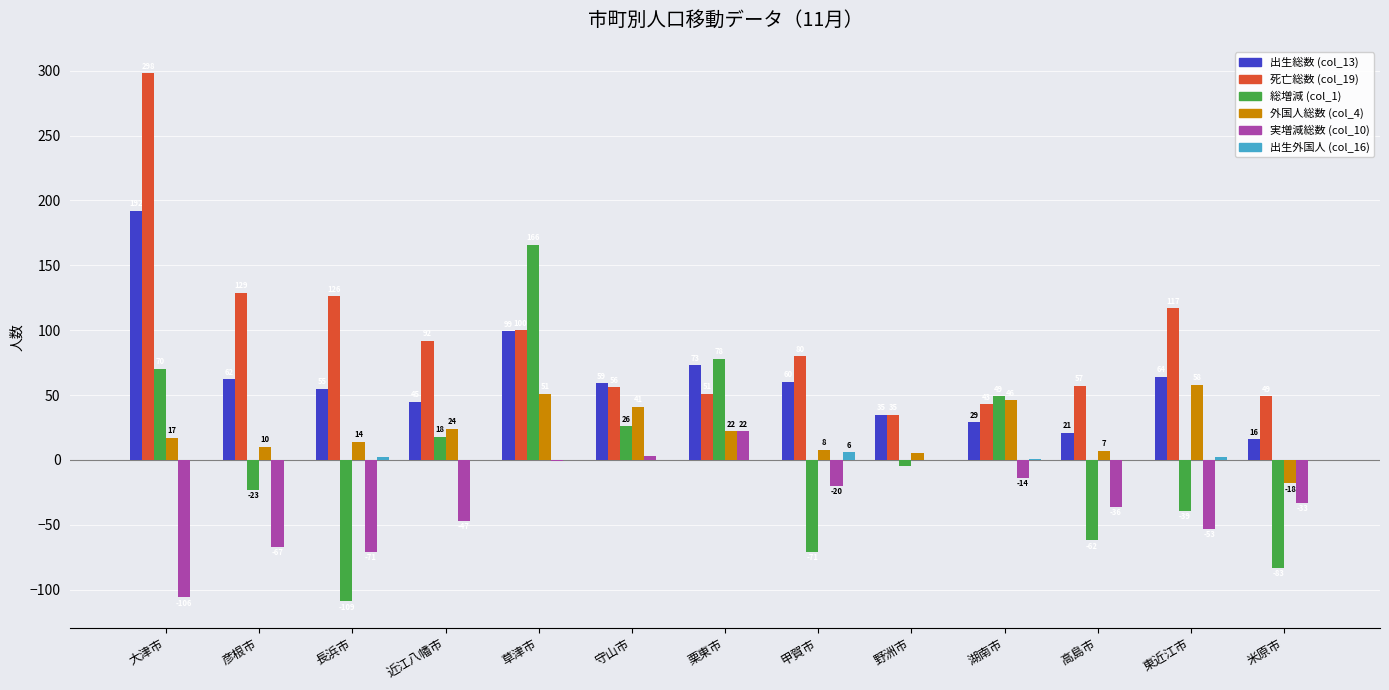

Are the bars horizontal?

No